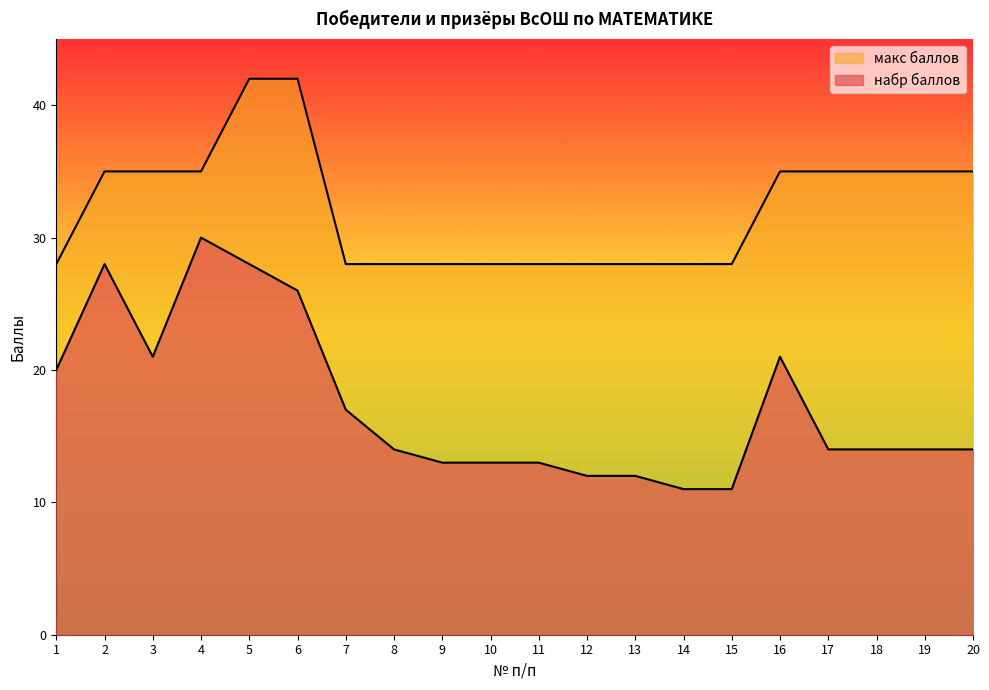

Is it true that макс баллов equals 52 at 4?

False